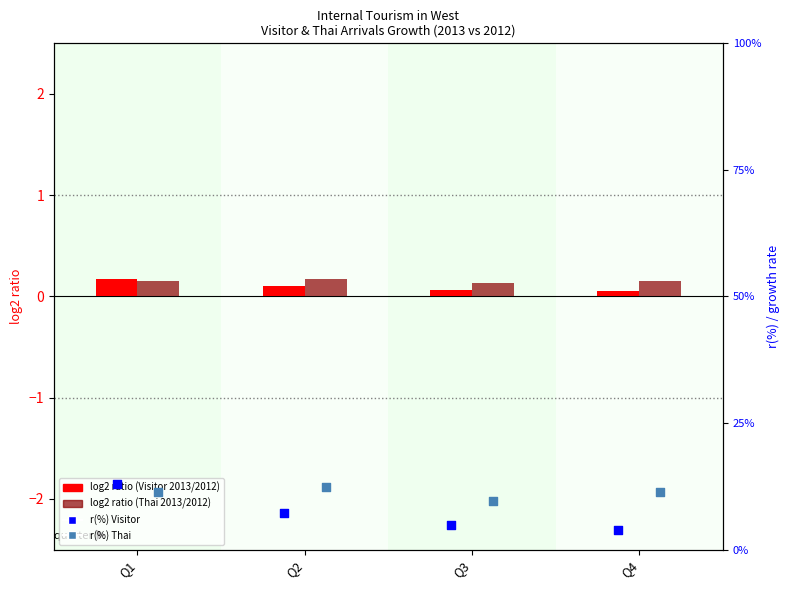

Which series has the largest Y range (max minus min)?

r(%) Visitor